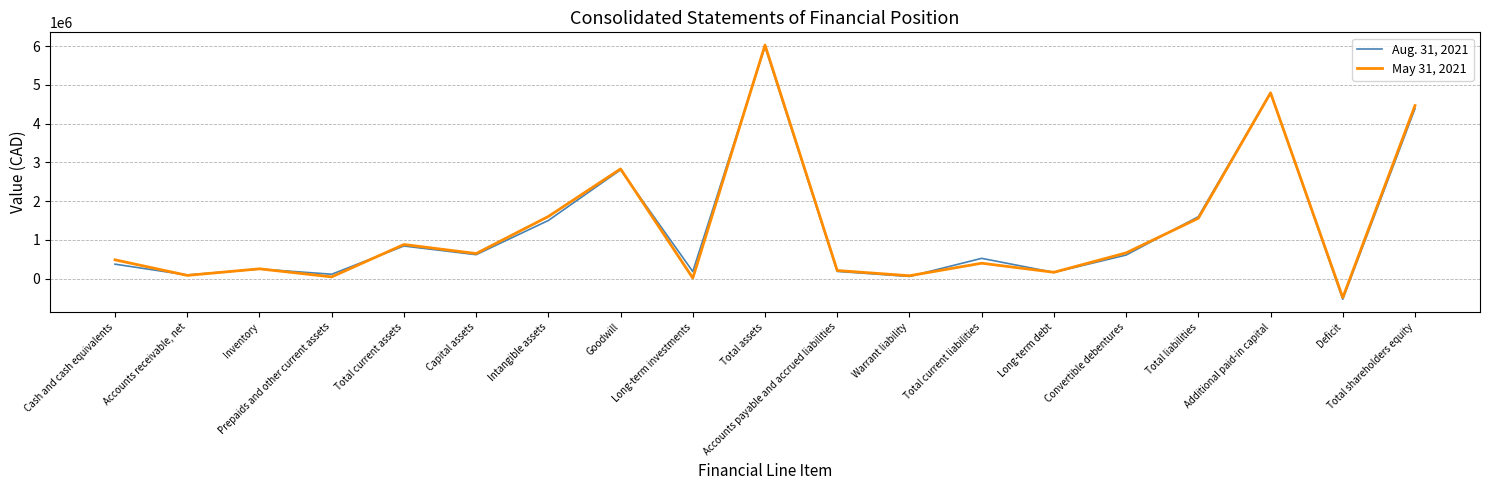

Rank the series at Total shareholders equity from lowest to highest value.

Aug. 31, 2021, May 31, 2021